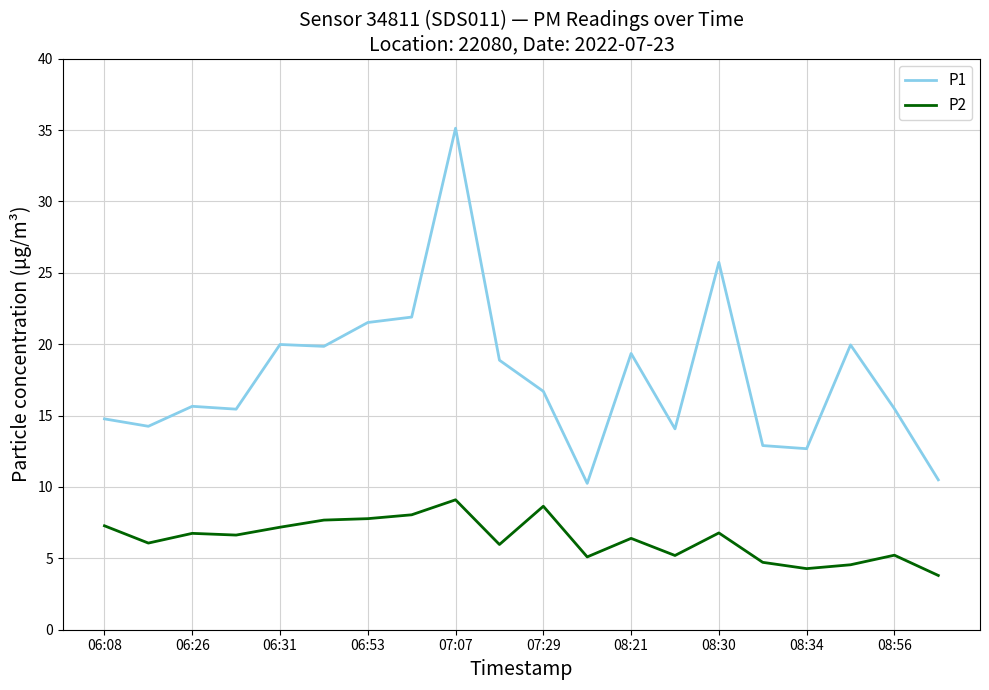

What is the highest value of the P2 series?

9.1